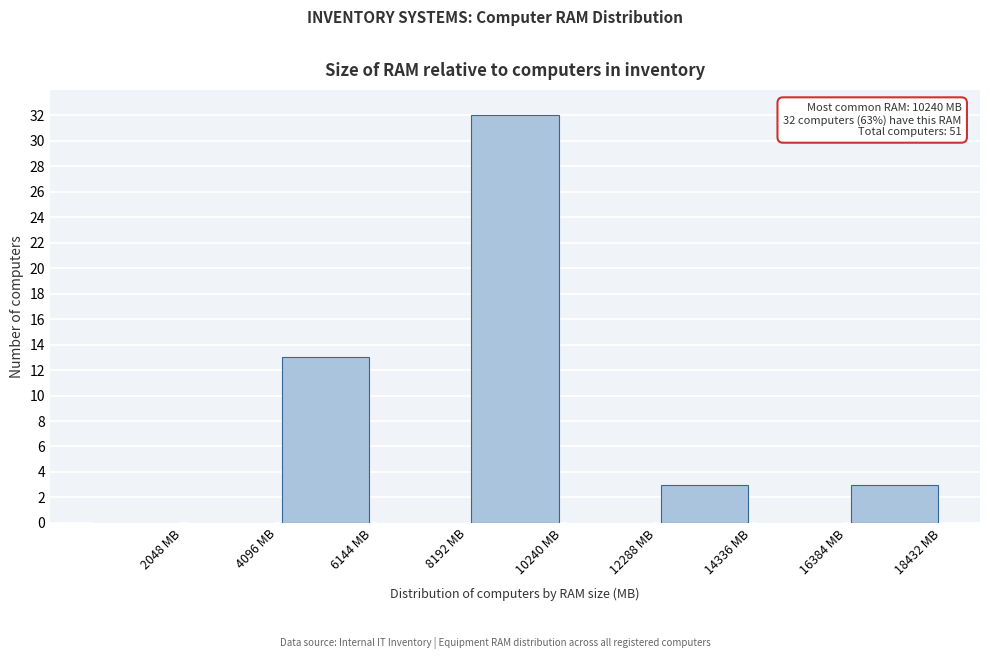

Over which range of the x-axis is the bar tallest?

8000 to 10000